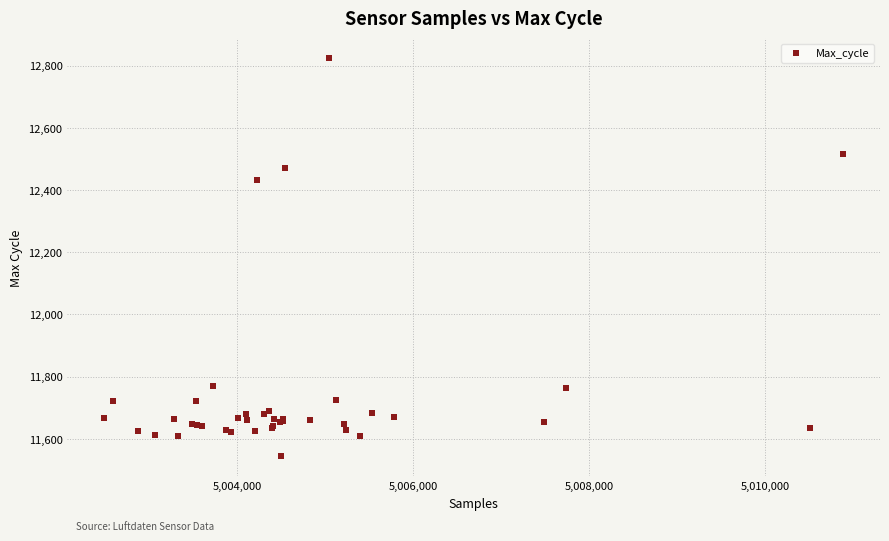

What Y value in the scatter plot is closest to 12183?

12431